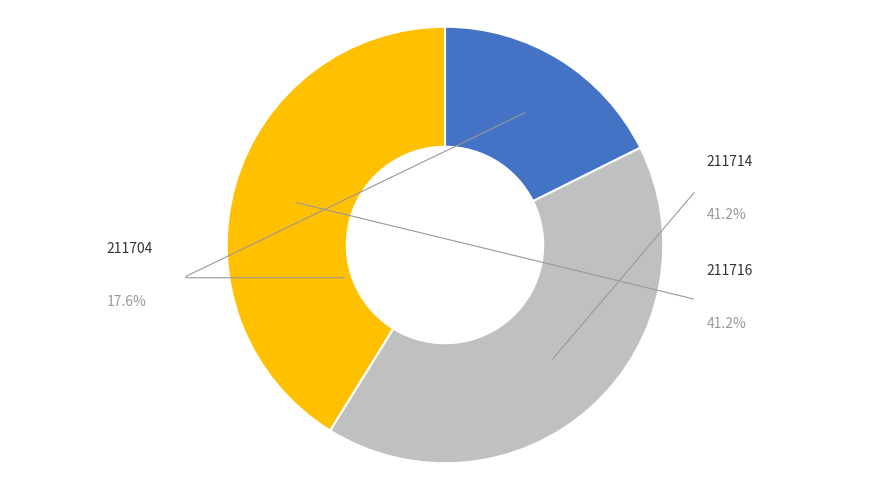

Is there any slice that represents more than half of the pie?

No